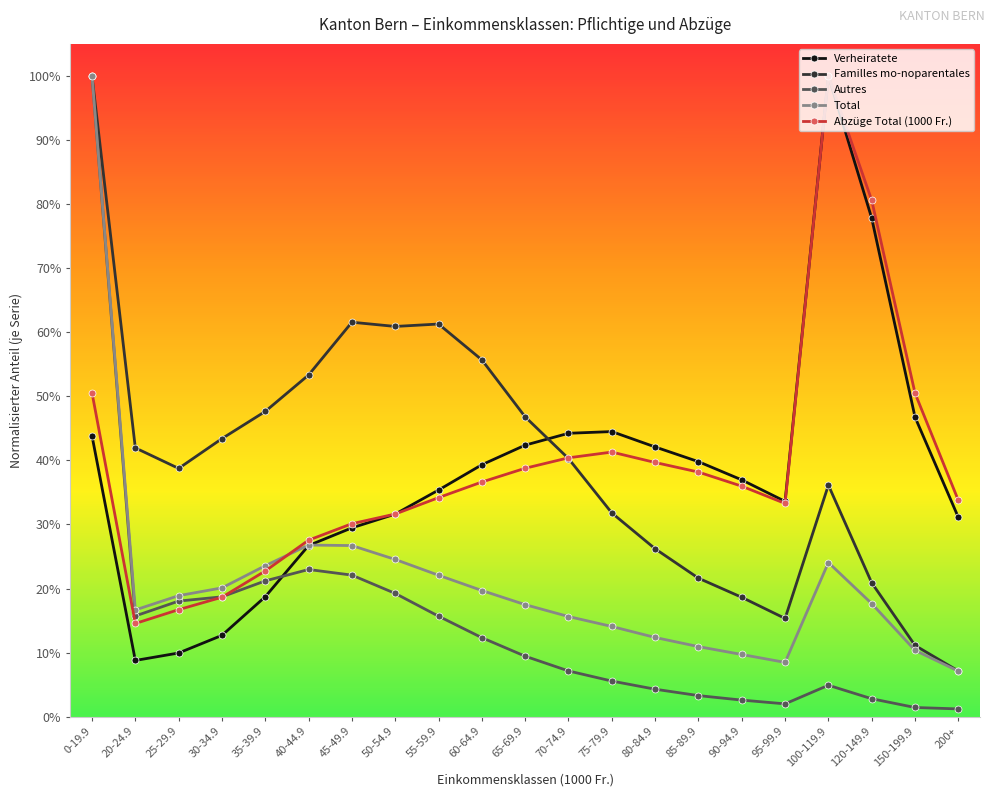

Which series changed the most between 85-89.9 and 100-119.9?

Abzüge Total (1000 Fr.)